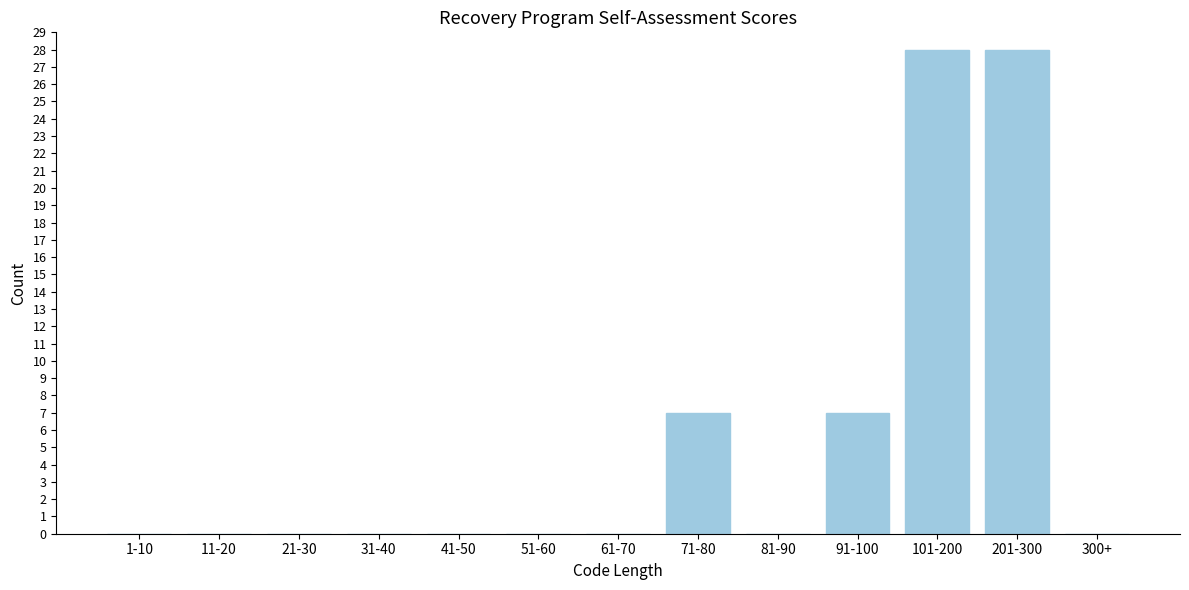

Reading right to left, extract all data points from this chart.

300+=0	201-300=28	101-200=28	91-100=7	81-90=0	71-80=7	61-70=0	51-60=0	41-50=0	31-40=0	21-30=0	11-20=0	1-10=0